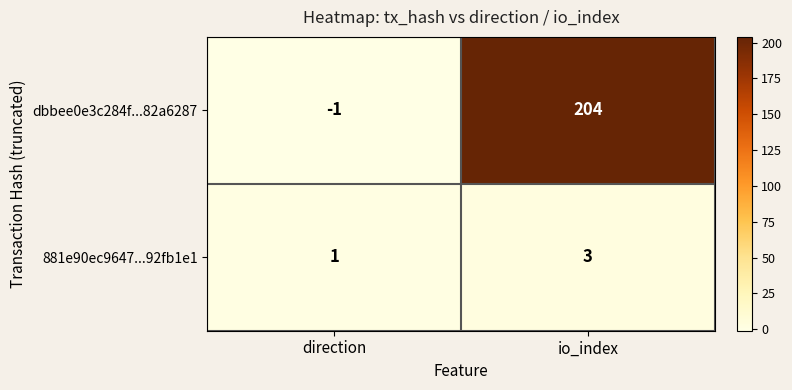

List the series in order of their peak value, highest first.

dbbee0e3c284f...82a6287, 881e90ec9647...92fb1e1